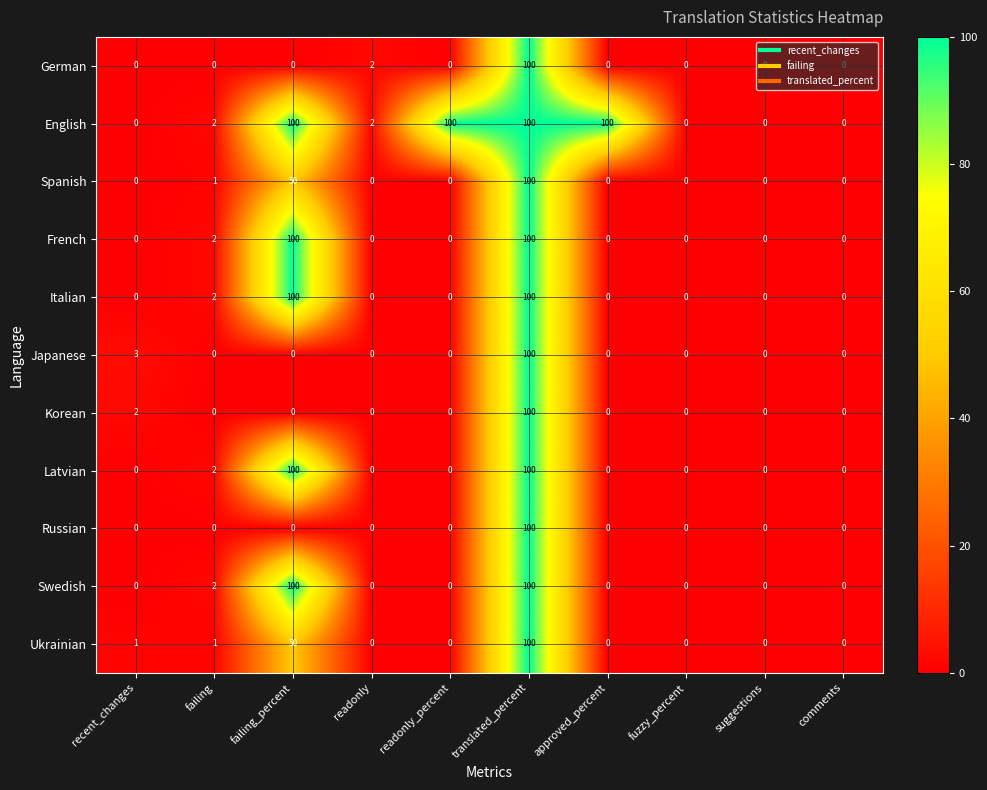

What is the difference between the highest and lowest values at failing_percent?

100